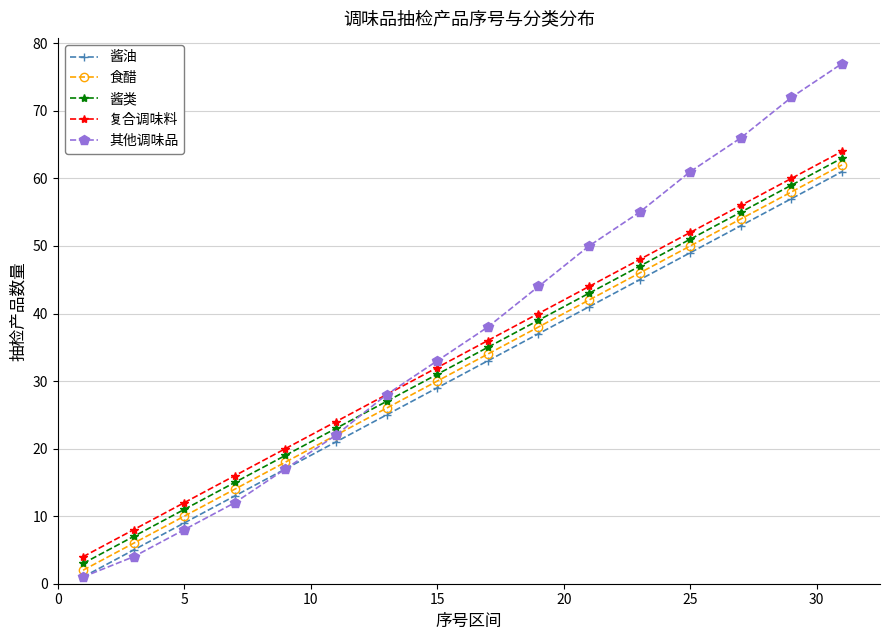

Does the chart display data point markers on the line(s)?

Yes